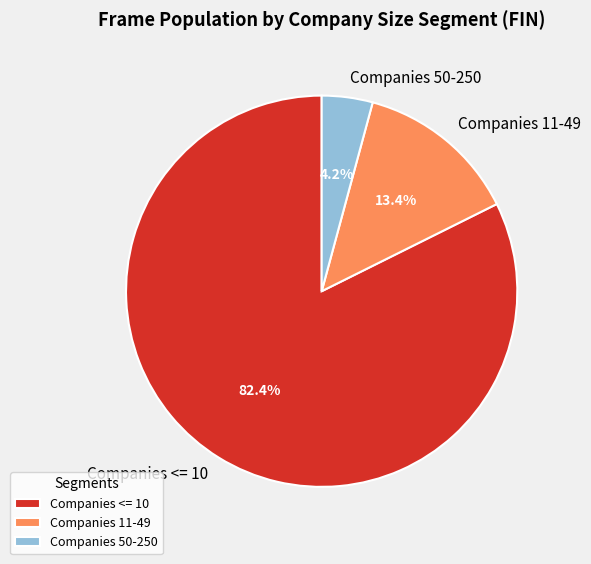

Which slice is the largest?

Companies <= 10